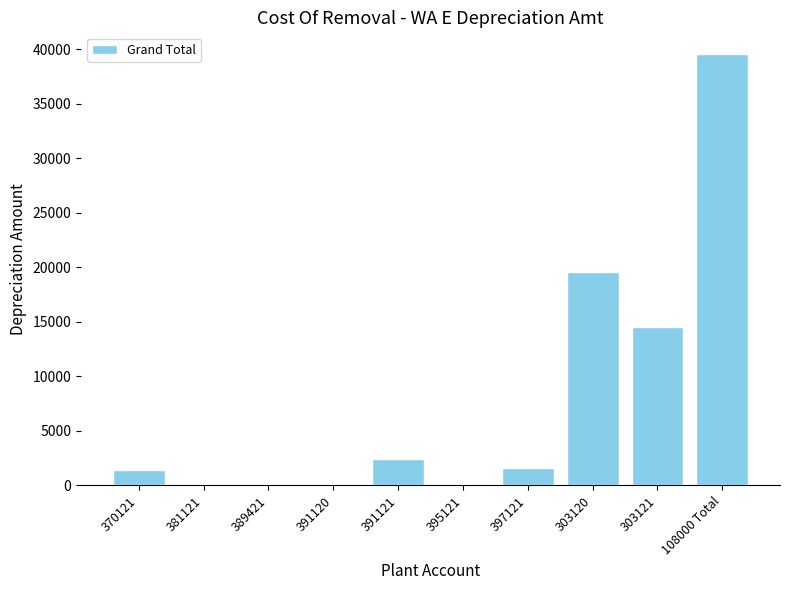

Are the bars horizontal?

No